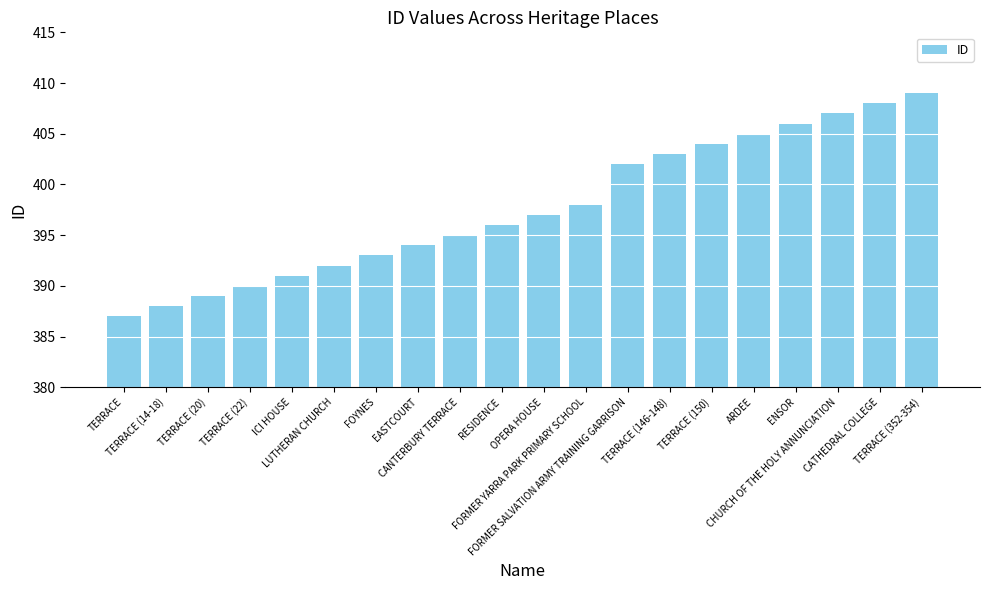

What is the maximum value shown in the chart?

409